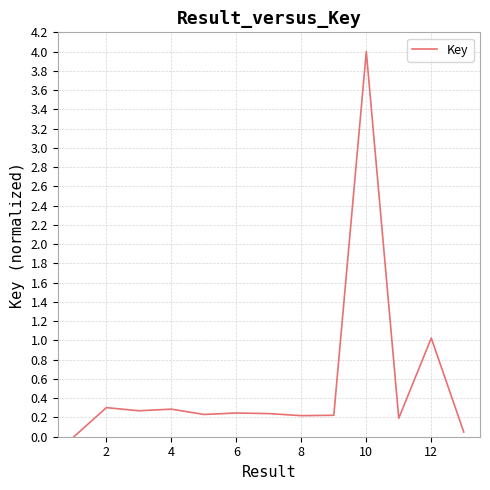

What is the greatest value displayed?

4.0